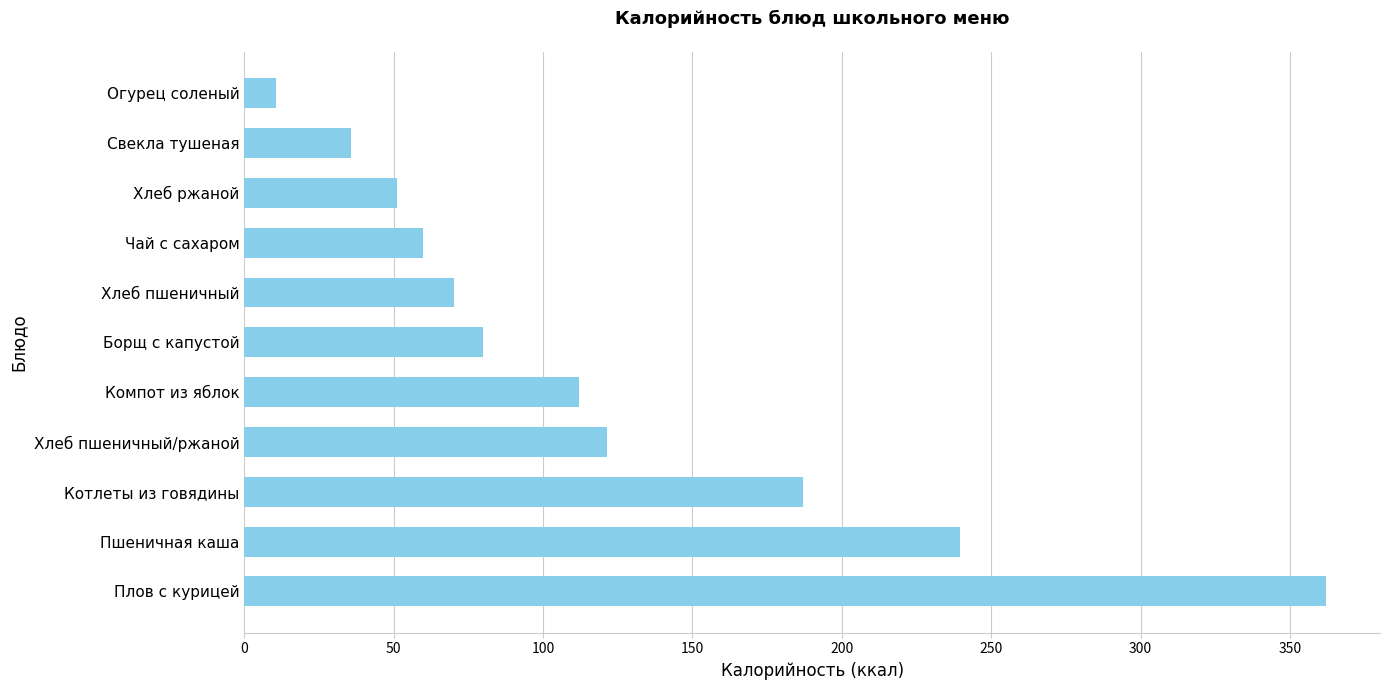

Rank the categories by value from highest to lowest.

Плов с курицей, Пшеничная каша, Котлеты из говядины, Хлеб пшеничный/ржаной, Компот из яблок, Борщ с капустой, Хлеб пшеничный, Чай с сахаром, Хлеб ржаной, Свекла тушеная, Огурец соленый